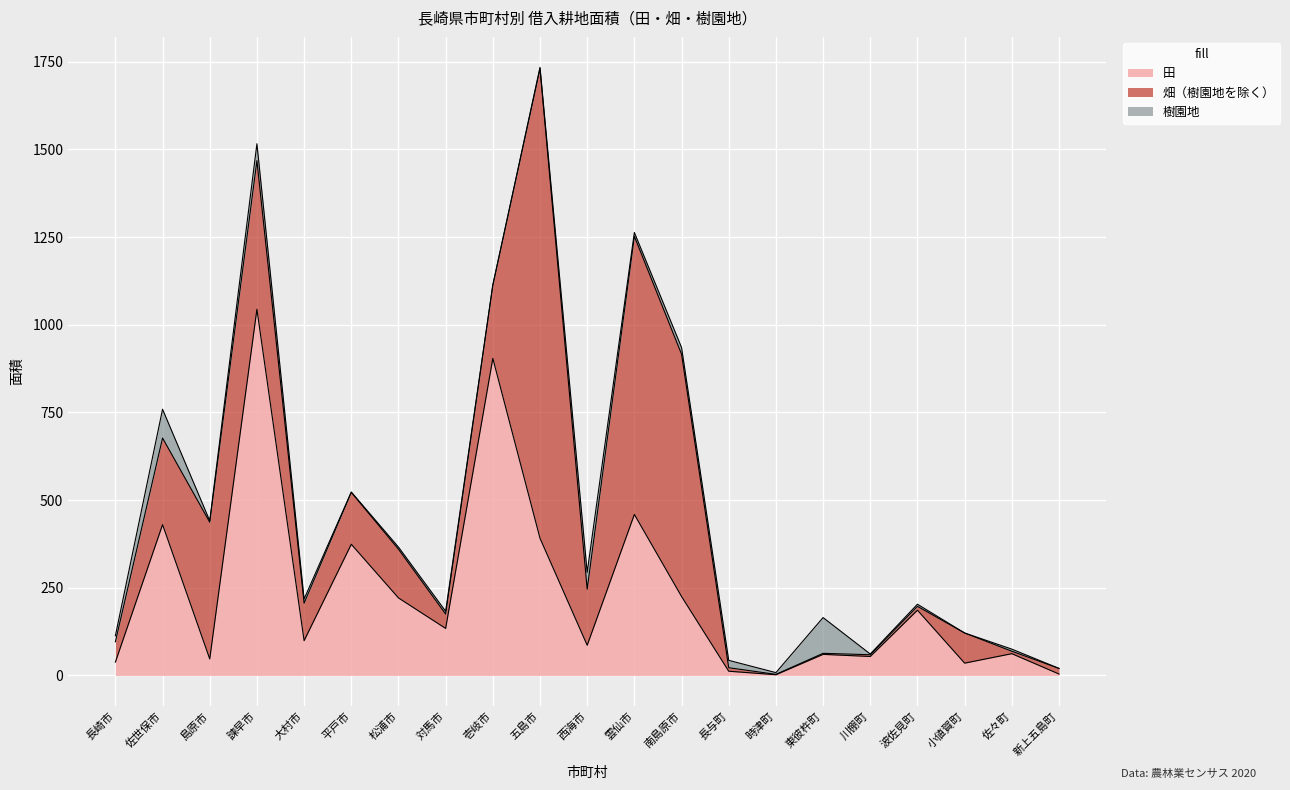

Where do 田 and 畑（樹園地を除く） first cross each other?

長崎市 and 佐世保市